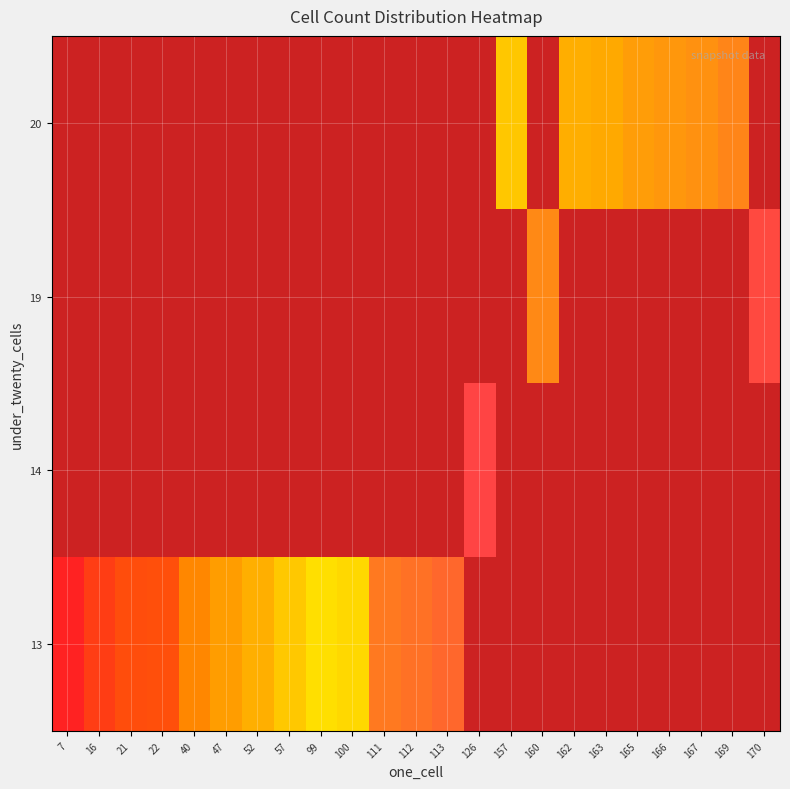

How many distinct data groups are displayed?

4